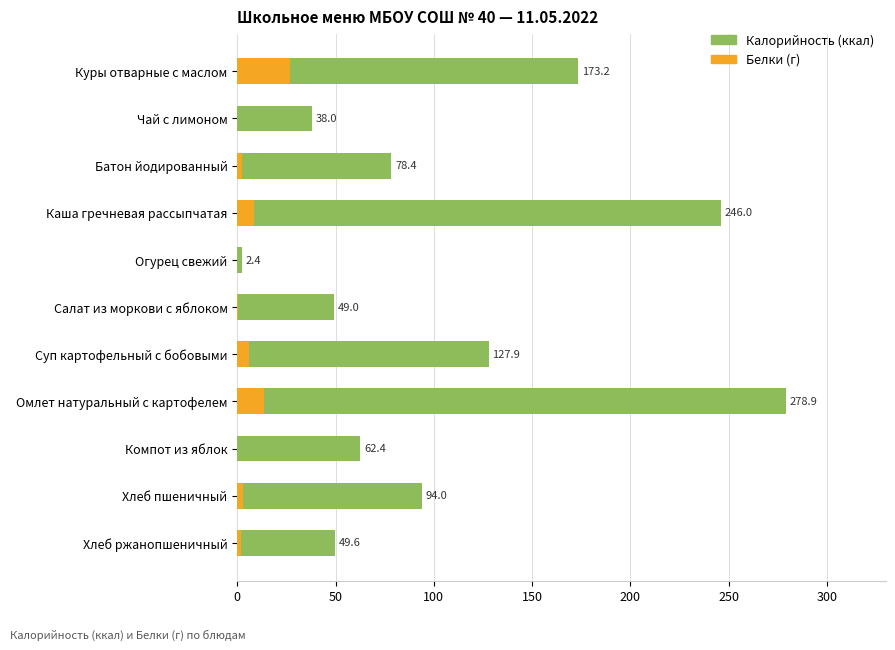

What is the difference between the second highest and second lowest values in the Белки series?

13.7